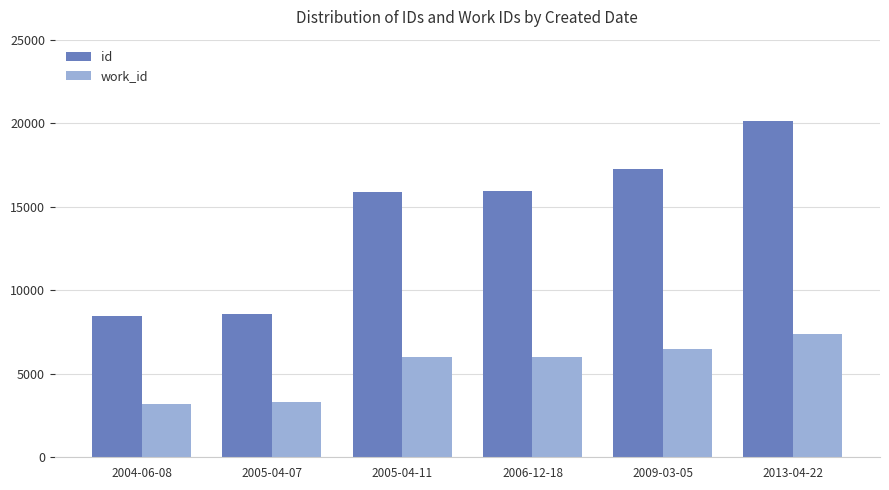

What is the minimum value for id?

8441